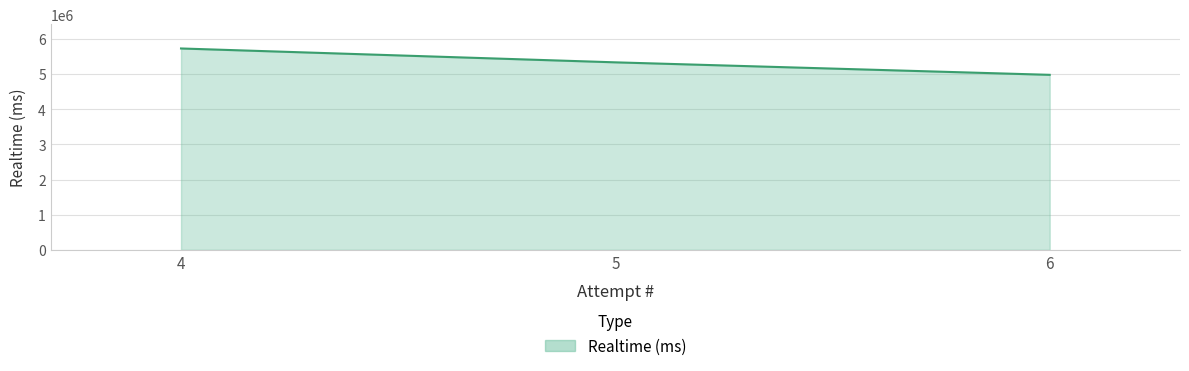

What is the smallest value displayed?

4978934